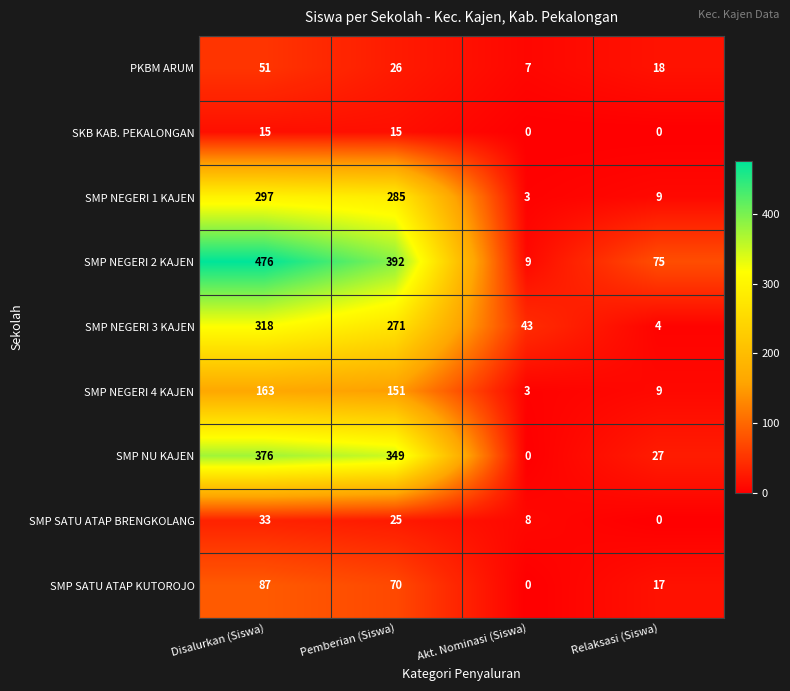

At which category is the sum across all series the highest?

Disalurkan (Siswa)